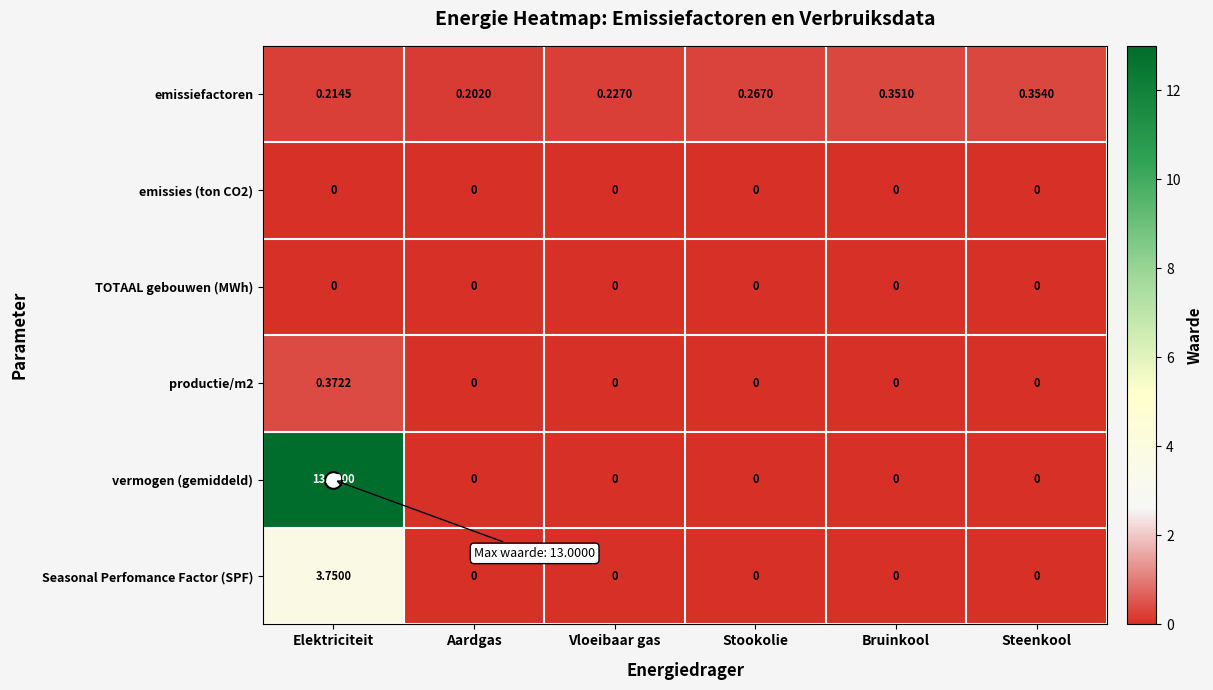

Which series has the largest total across all categories?

vermogen (gemiddeld)